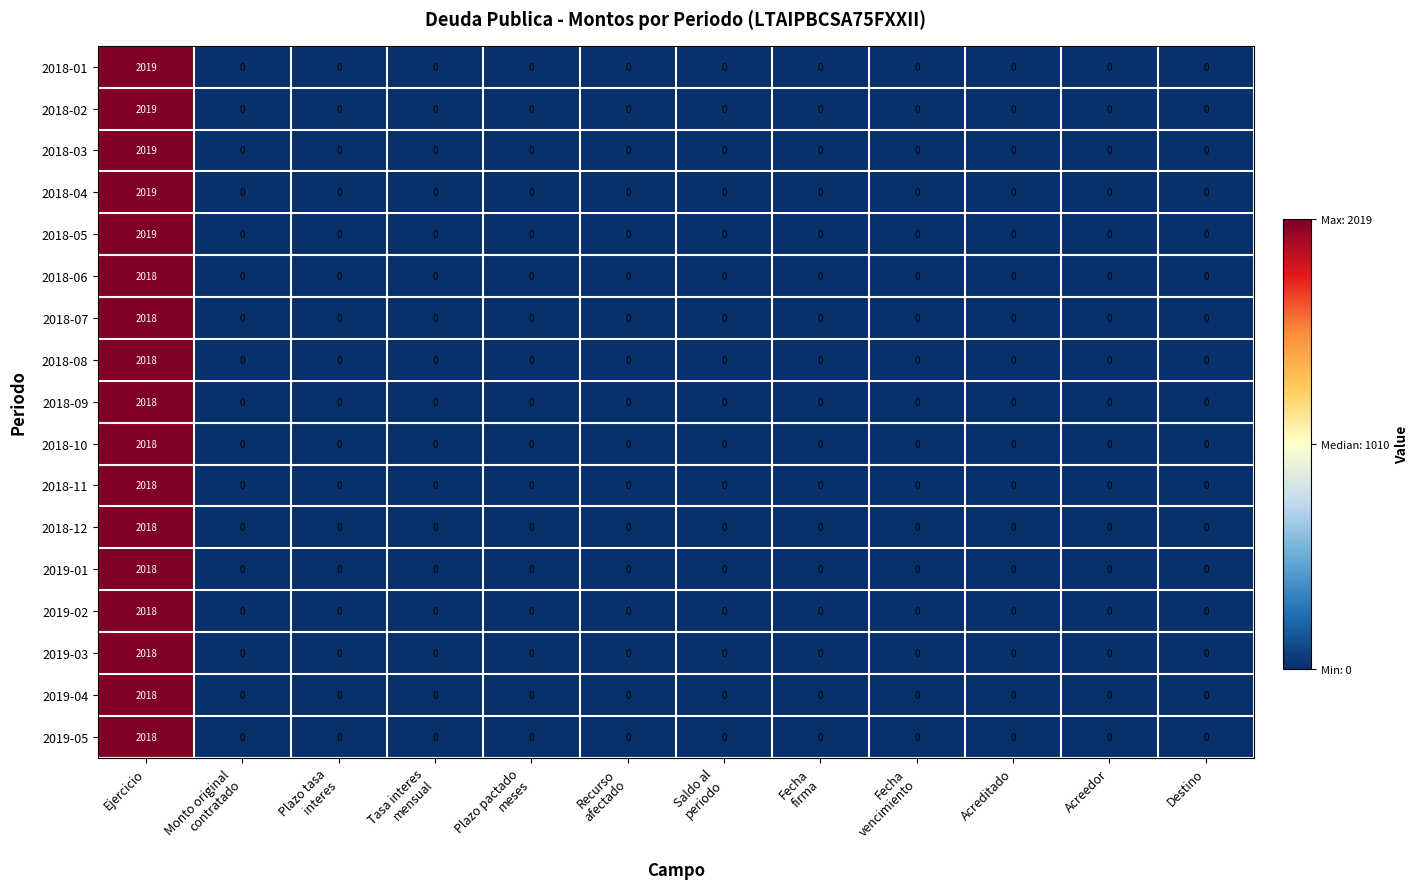

How many data points does each series have?

12